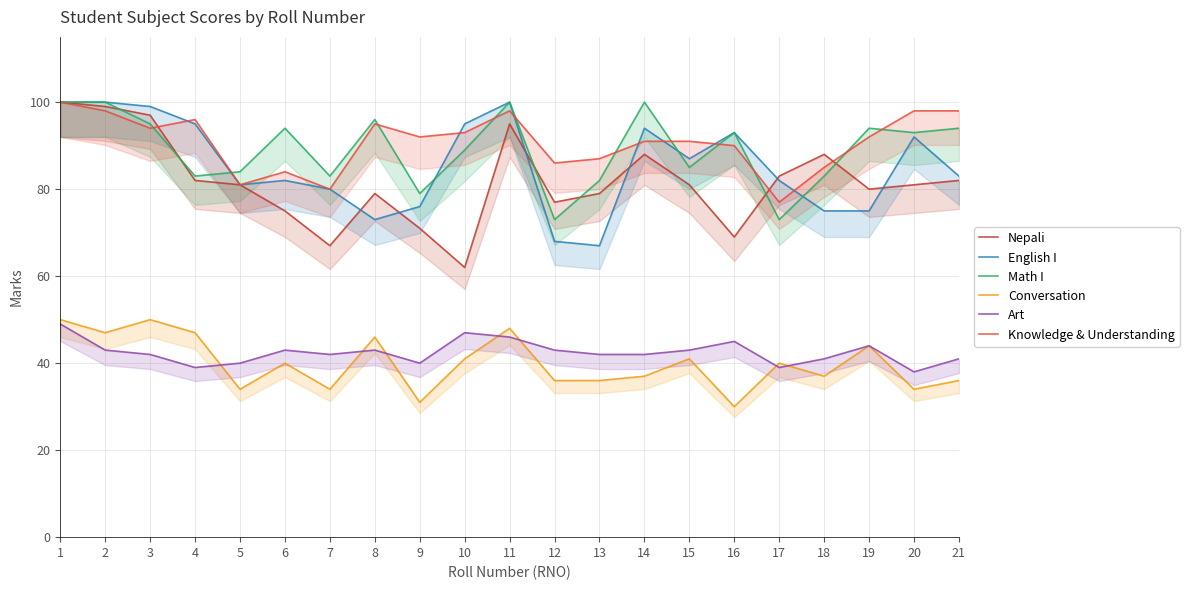

The value of Nepali at 13 is 131. True or false?

False